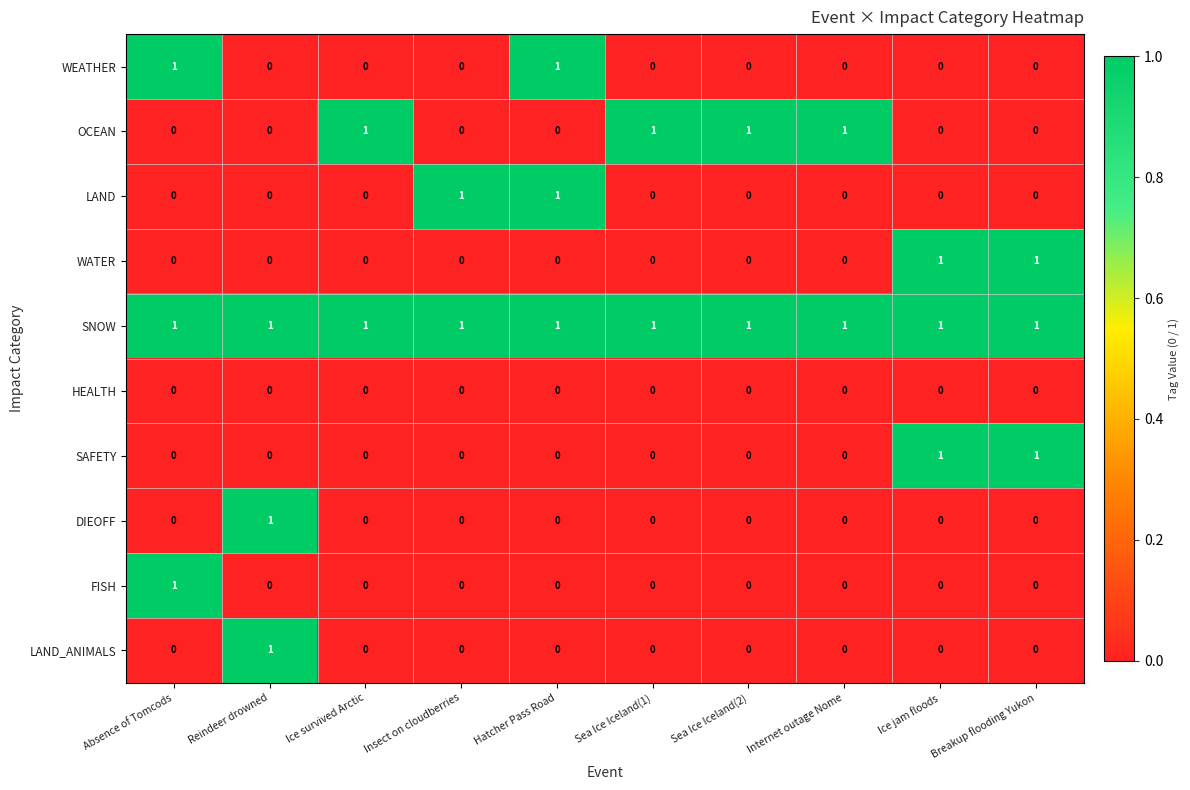

The value of SAFETY at Sea Ice Iceland(2) is 0. True or false?

True